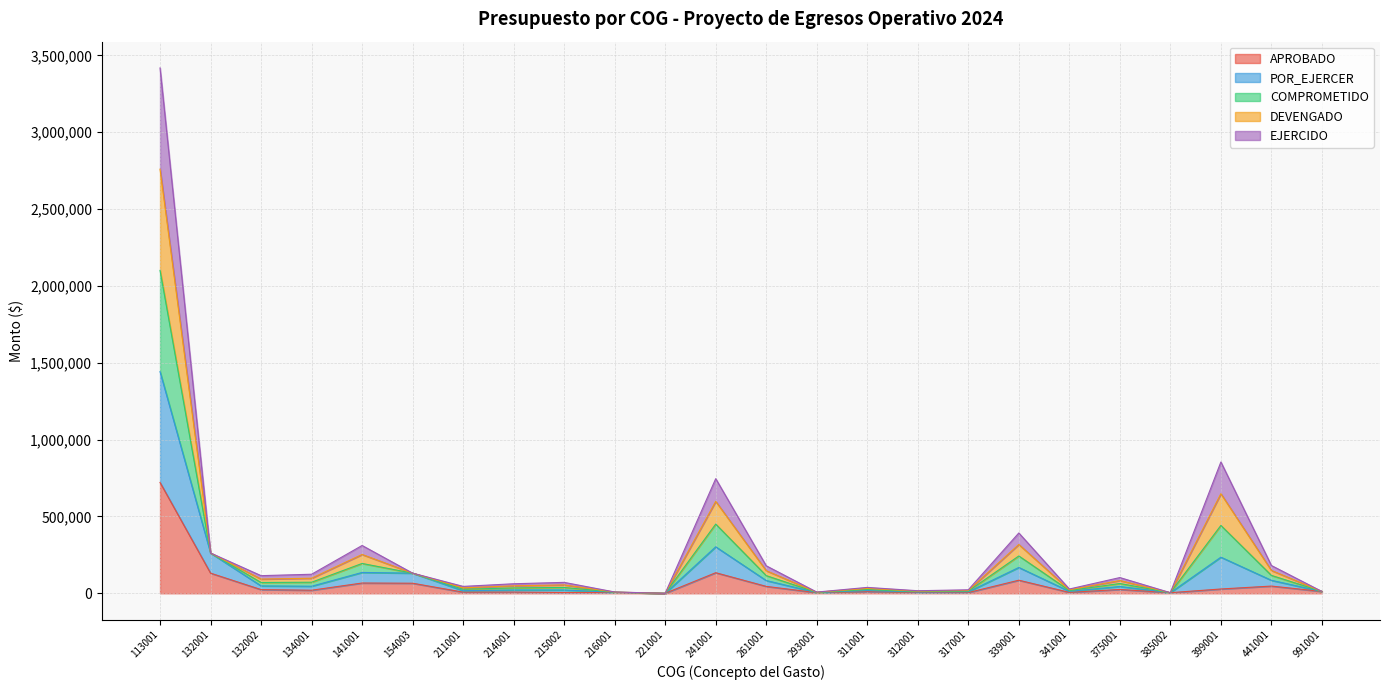

What is the approximate value of APROBADO at 214001?

8000.0